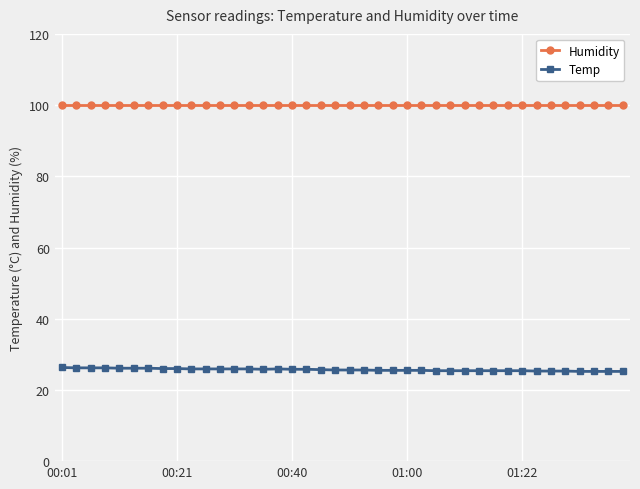

What is the greatest value displayed?

99.9